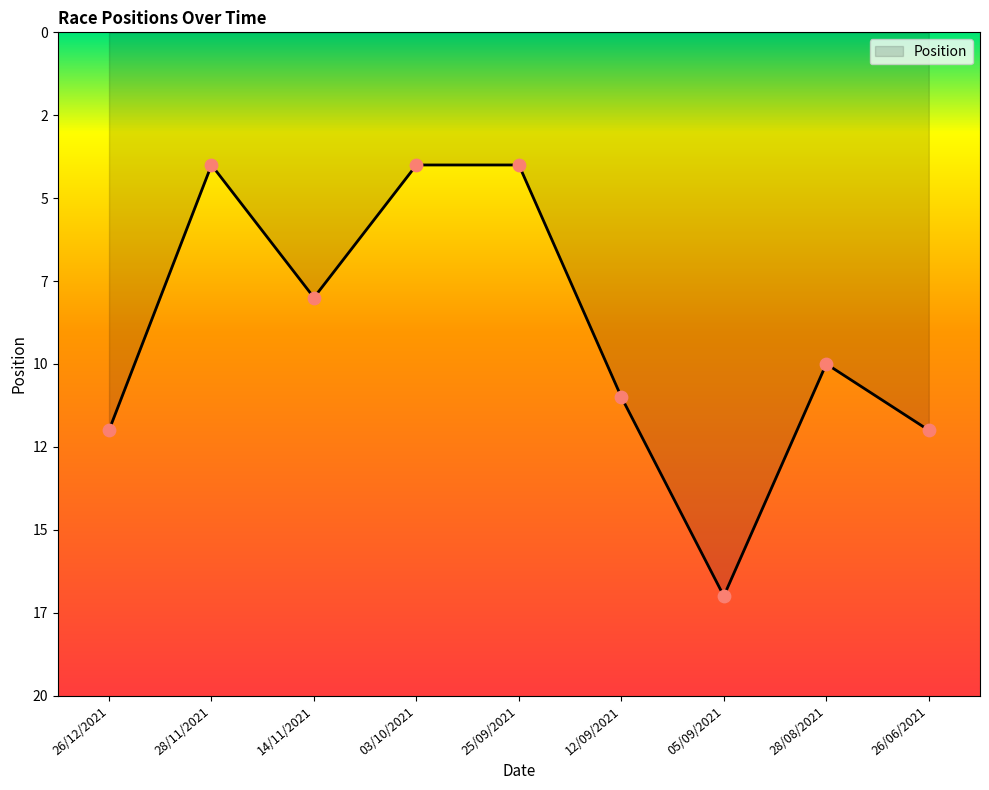

Is this an area chart (filled region under the line)?

Yes